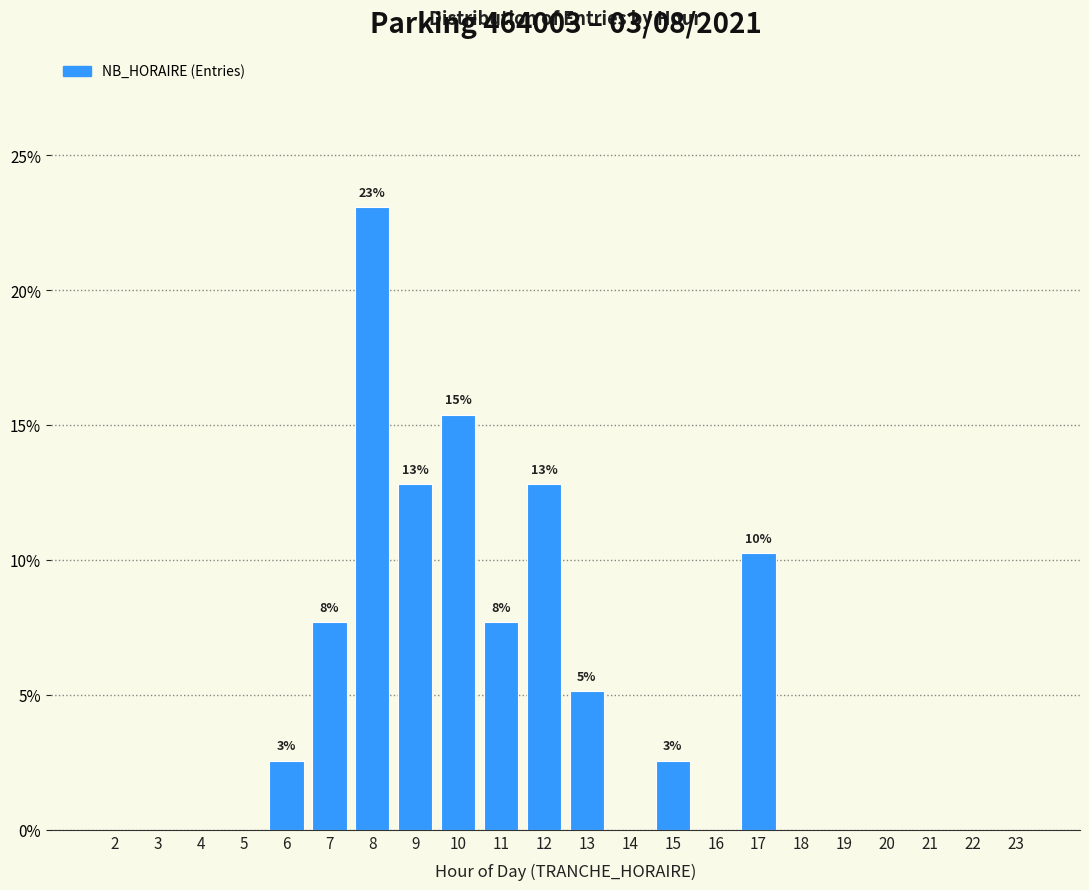

Reading left to right, what are all the values shown in this chart?

2=0.0	3=0.0	4=0.0	5=0.0	6=2.6	7=7.7	8=23.1	9=12.8	10=15.4	11=7.7	12=12.8	13=5.1	14=0.0	15=2.6	16=0.0	17=10.3	18=0.0	19=0.0	20=0.0	21=0.0	22=0.0	23=0.0